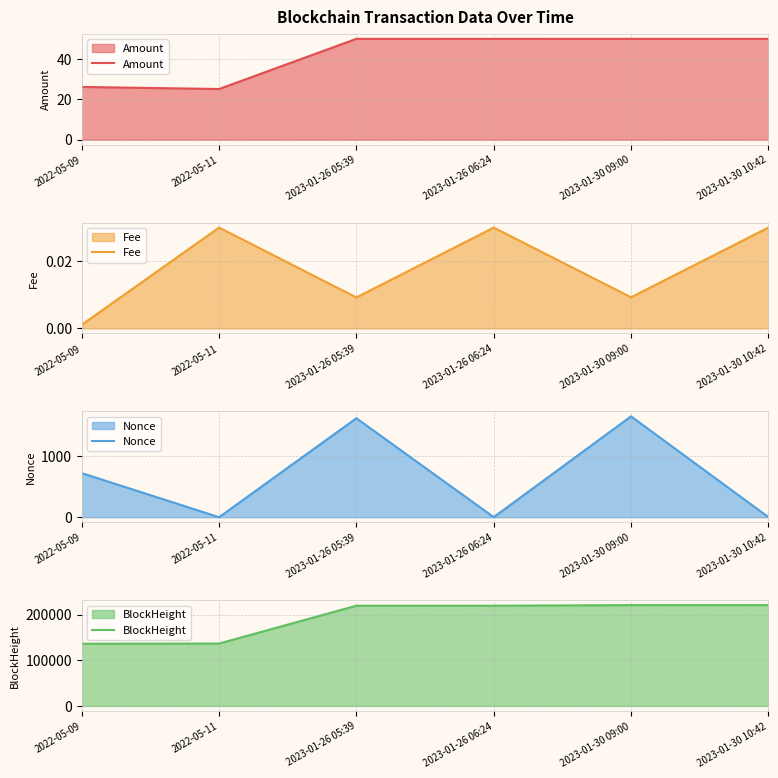

Which series ends up on top after the final intersection of Amount and Nonce?

Amount